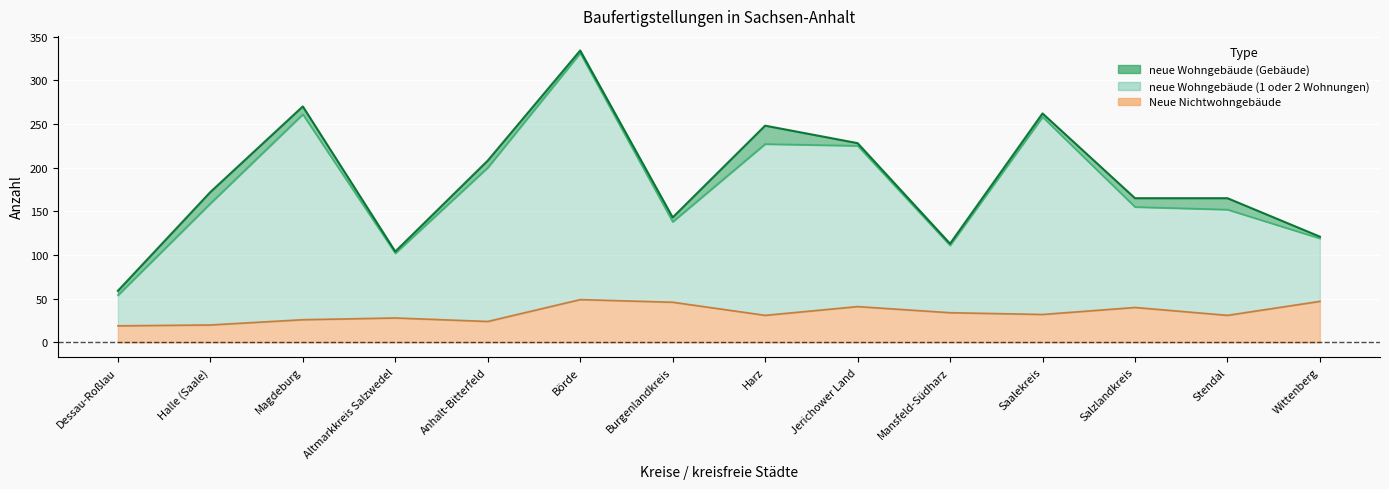

True or false: Neue Nichtwohngebäude and neue Wohngebäude (1 oder 2 Wohnungen) cross at least once.

False